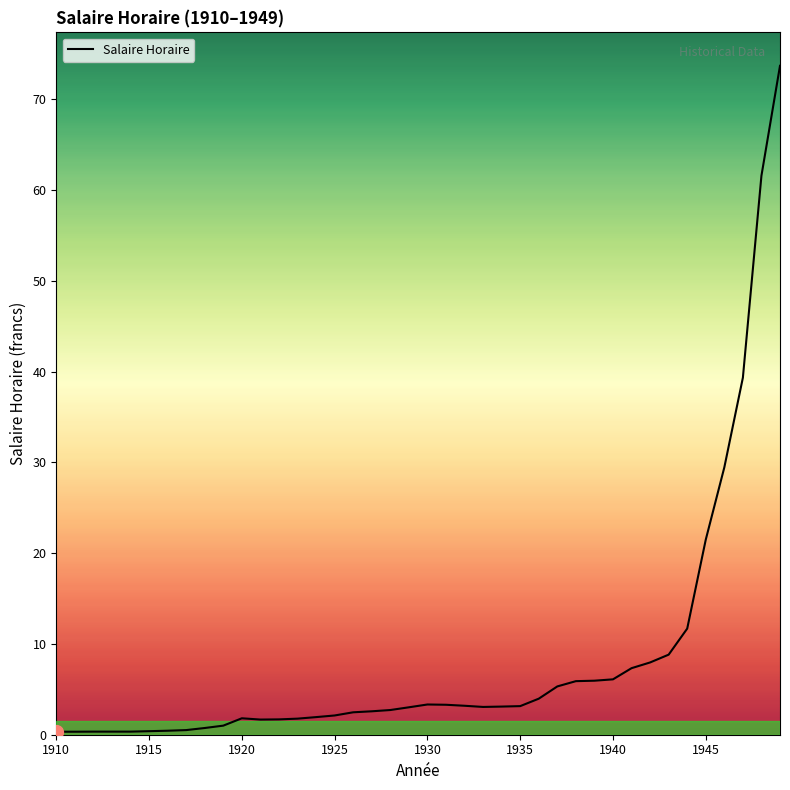

What is the maximum value shown in the chart?

73.7